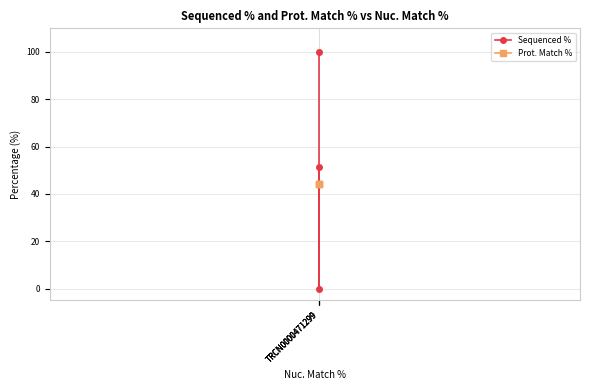

What is the spread (max minus min) of values at TRCN0000471299?

55.6